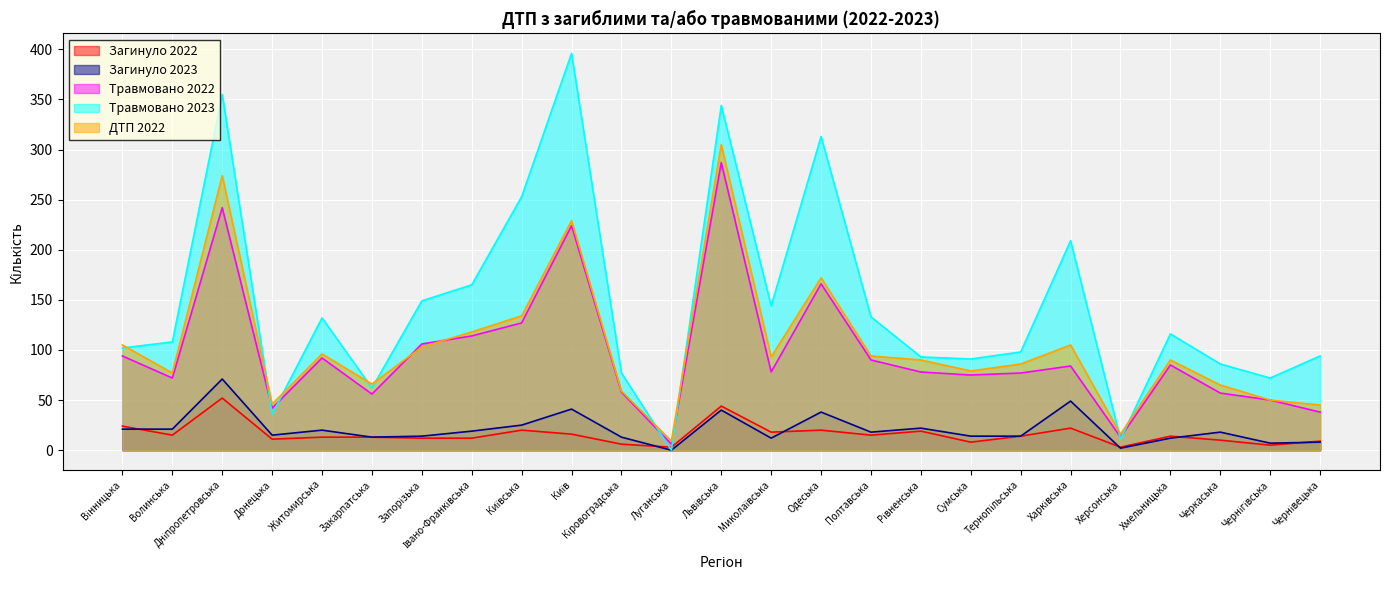

How many lines are shown in the chart?

5